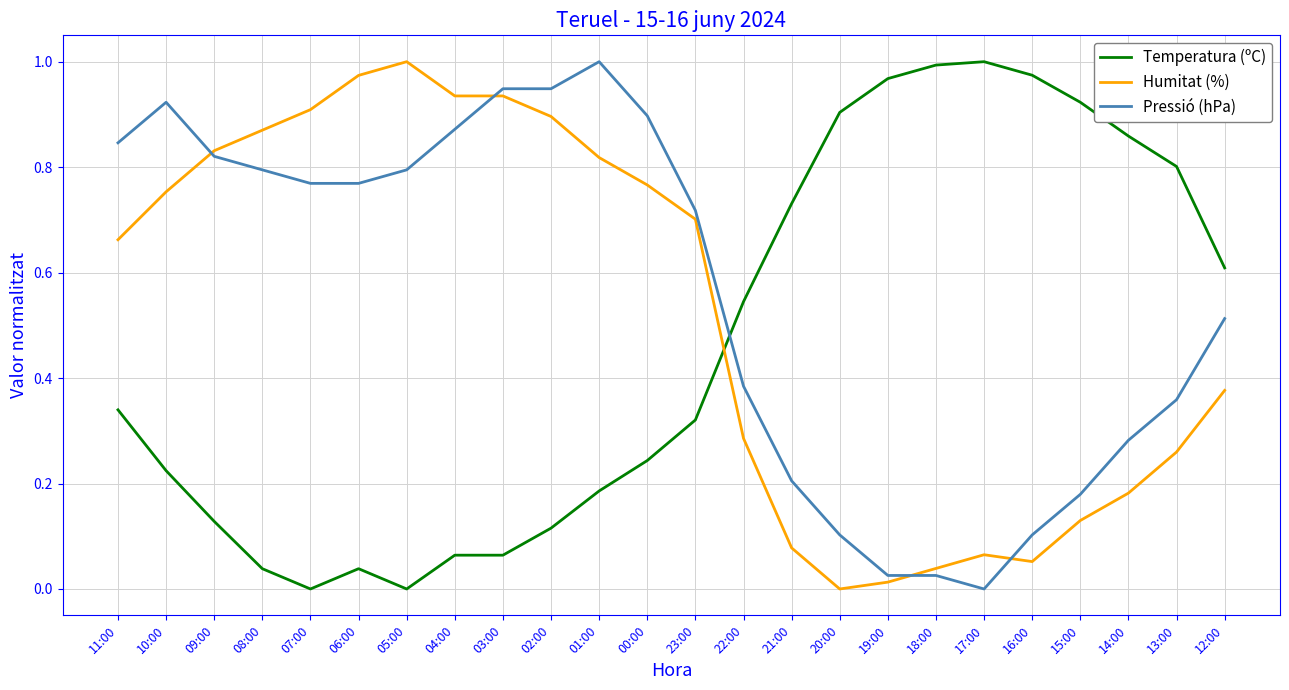

True or false: Temperatura (ºC) and Humitat (%) cross at least once.

True